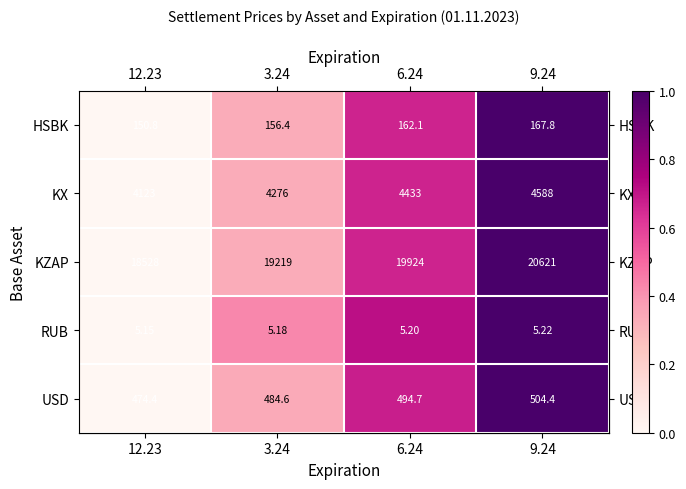

Which series has the largest total across all categories?

KZAP